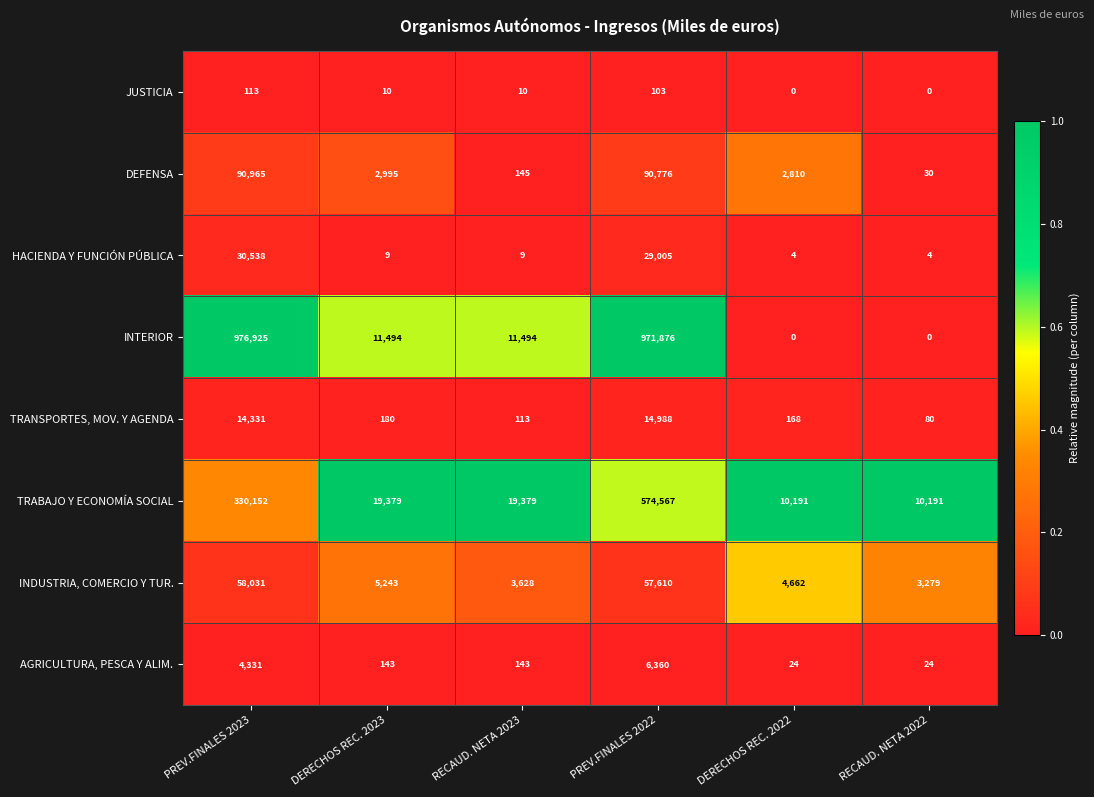

Which category has the highest value across all series?

PREV.FINALES 2023